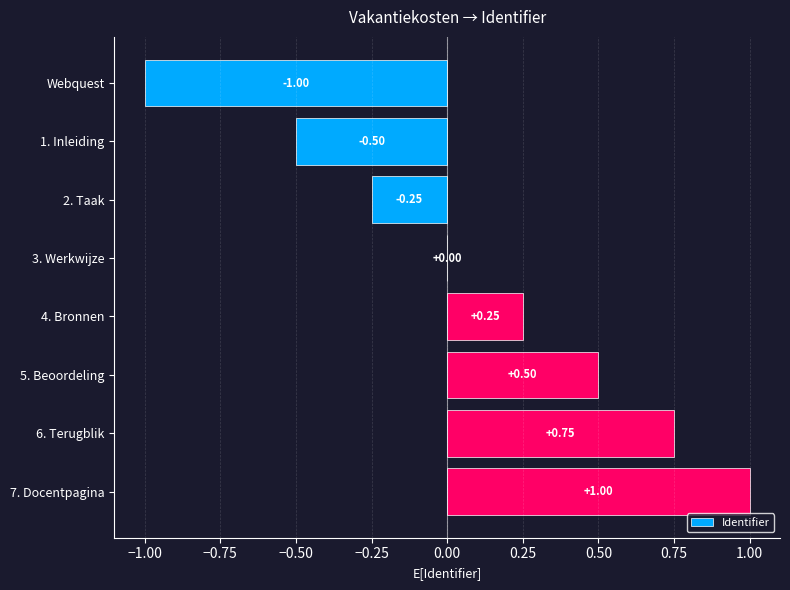

Between 5. Beoordeling and Webquest, which is larger?

5. Beoordeling